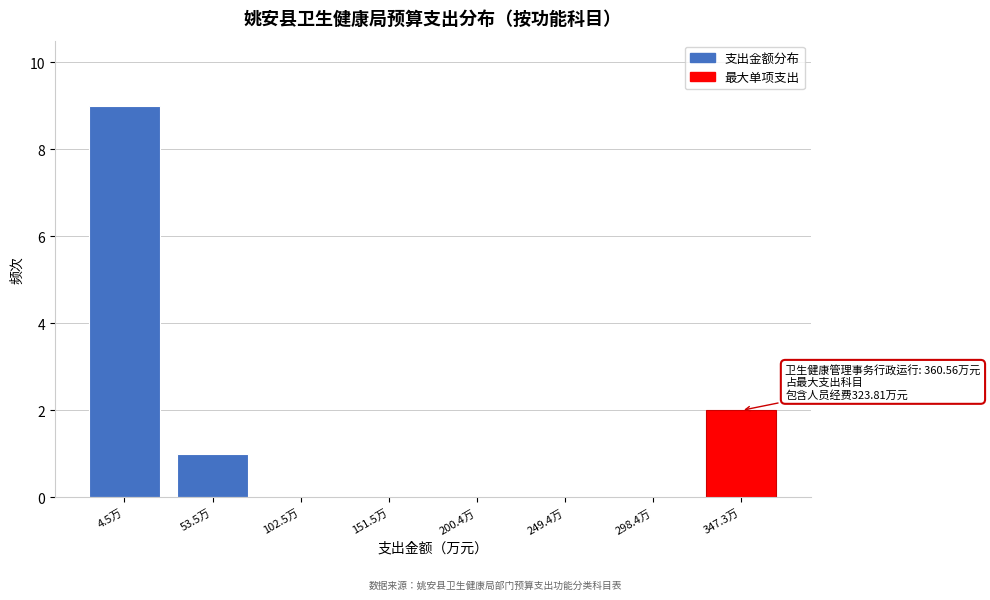

Reading left to right, list all the values displayed in this chart.

4.5万=9	53.5万=1	102.5万=0	151.5万=0	200.4万=0	249.4万=0	298.4万=0	347.3万=2